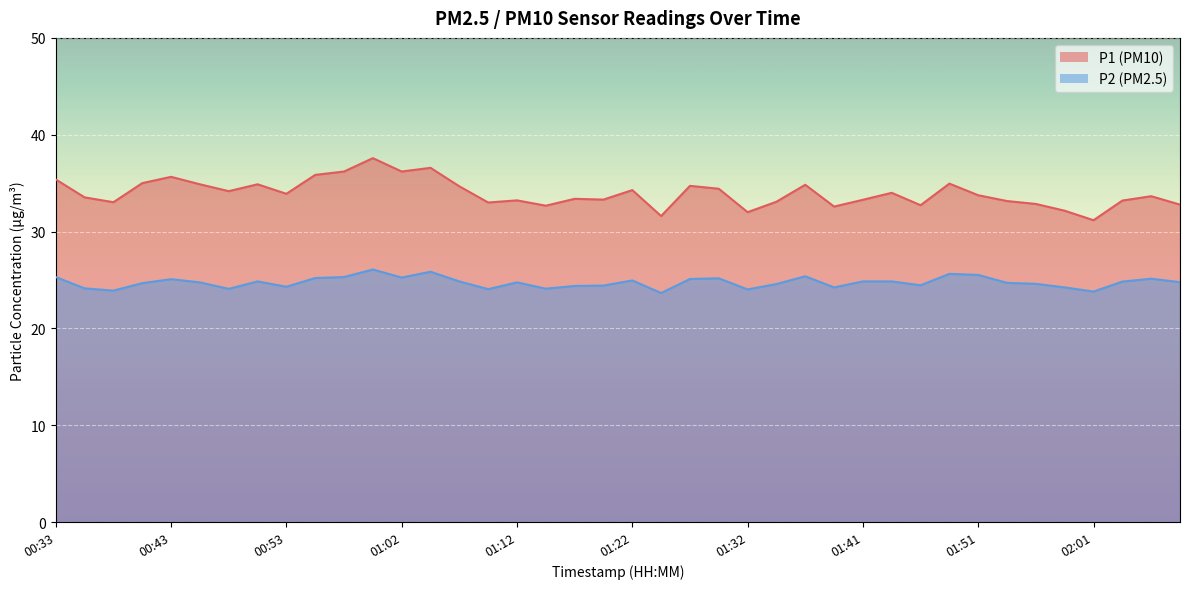

What is the label of the 14th point from the left?

01:05